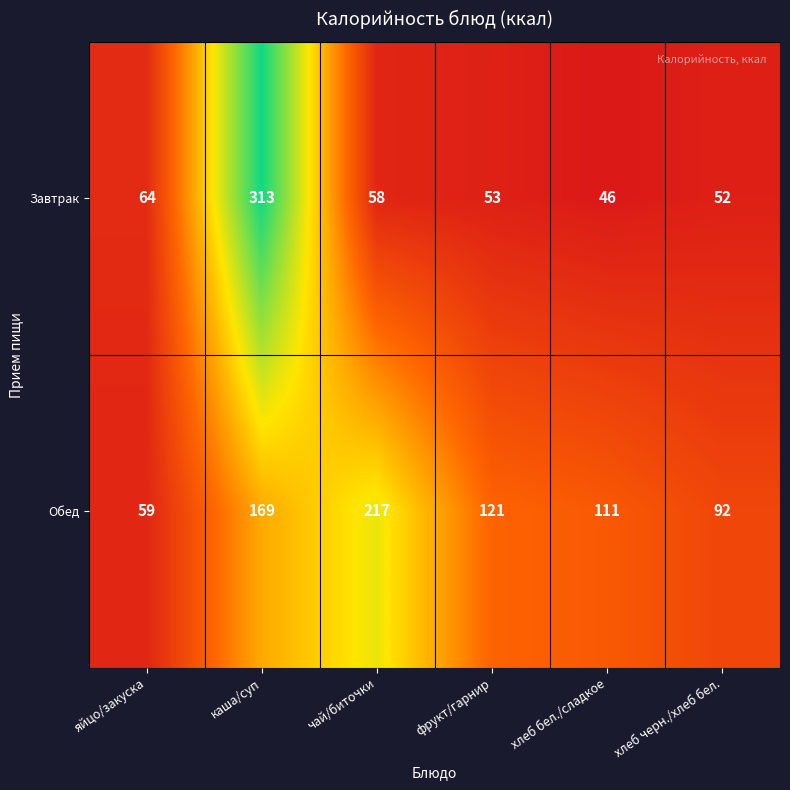

Which series has the largest total across all categories?

Обед